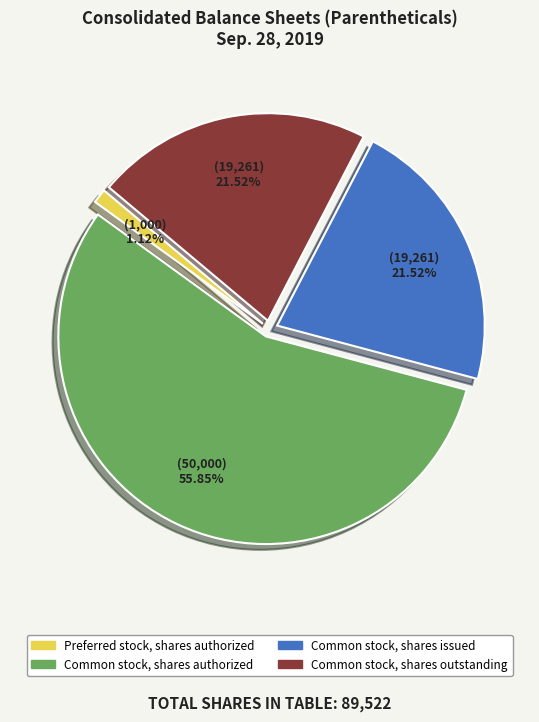

True or false: Common stock, shares outstanding accounts for 22% of the total.

True